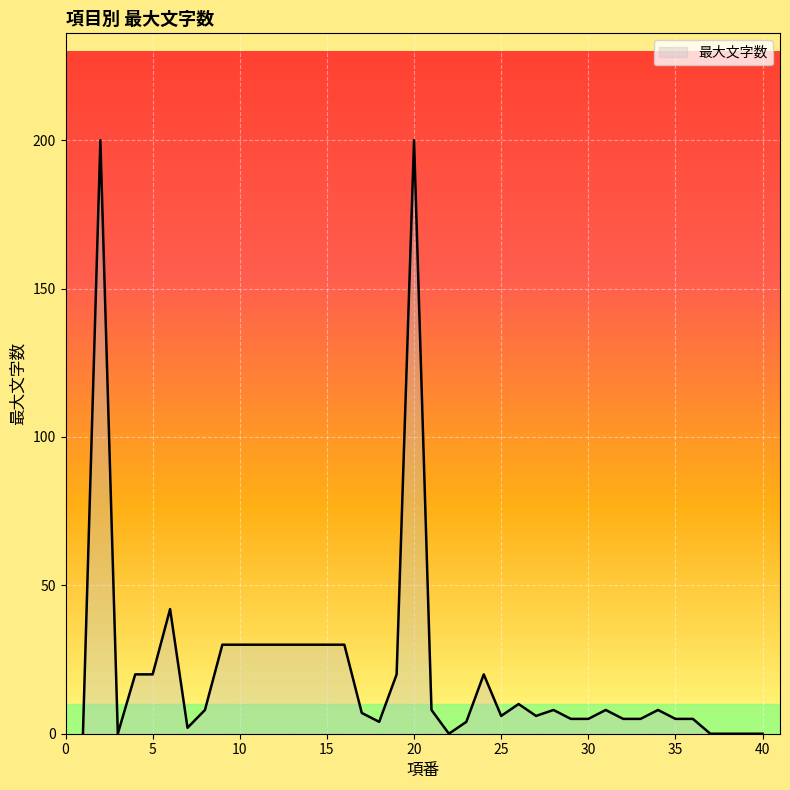

Reading left to right, extract all data points from this chart.

0	200	0	20	20	42	2	8	30	30	30	30	30	30	30	30	7	4	20	200	8	0	4	20	6	10	6	8	5	5	8	5	5	8	5	5	0	0	0	0